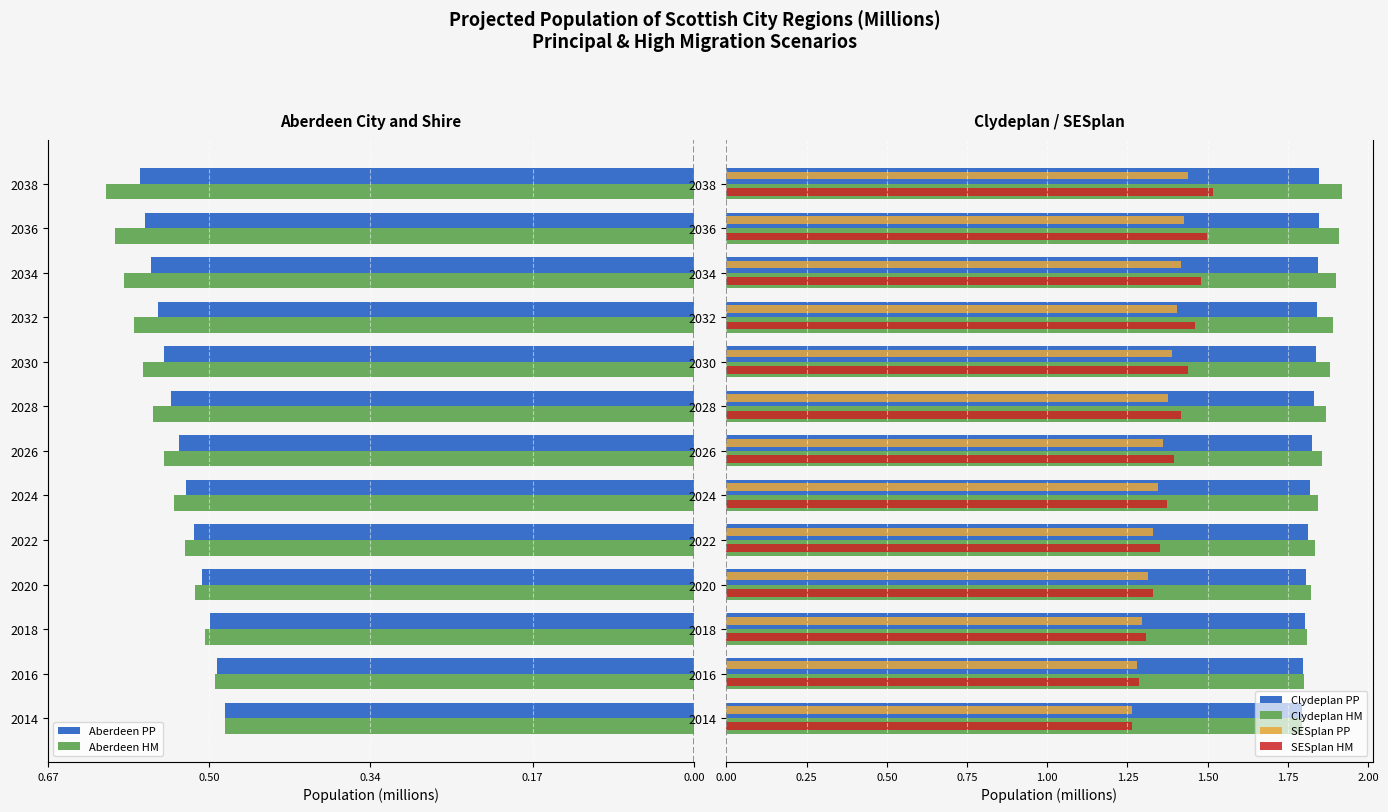

Is the value of Clydeplan PP at 2030 greater than the value of Clydeplan HM at 2014?

Yes